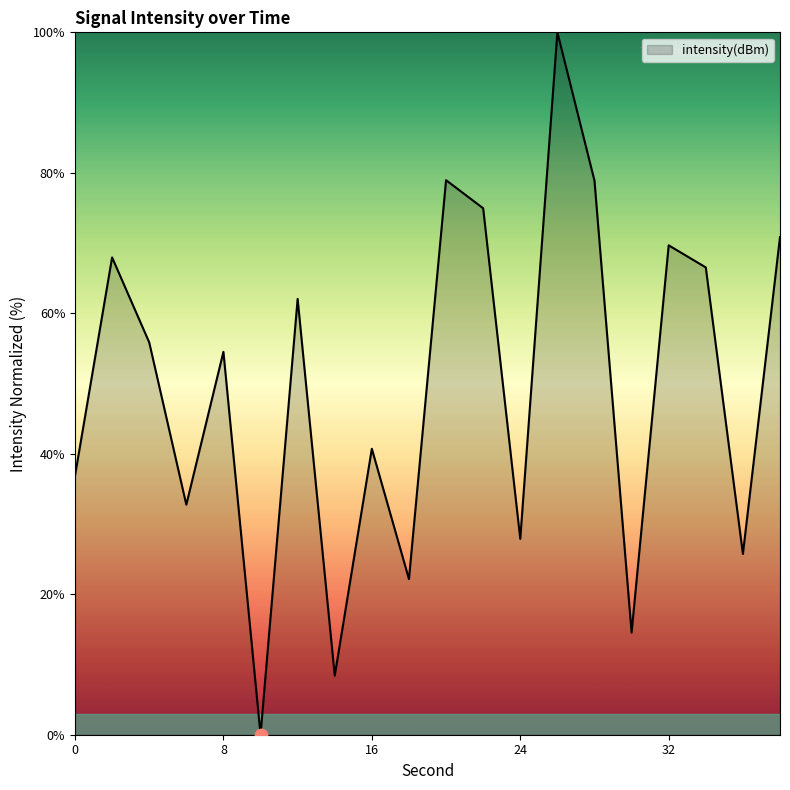

What is the difference between the maximum and minimum values?

100.0